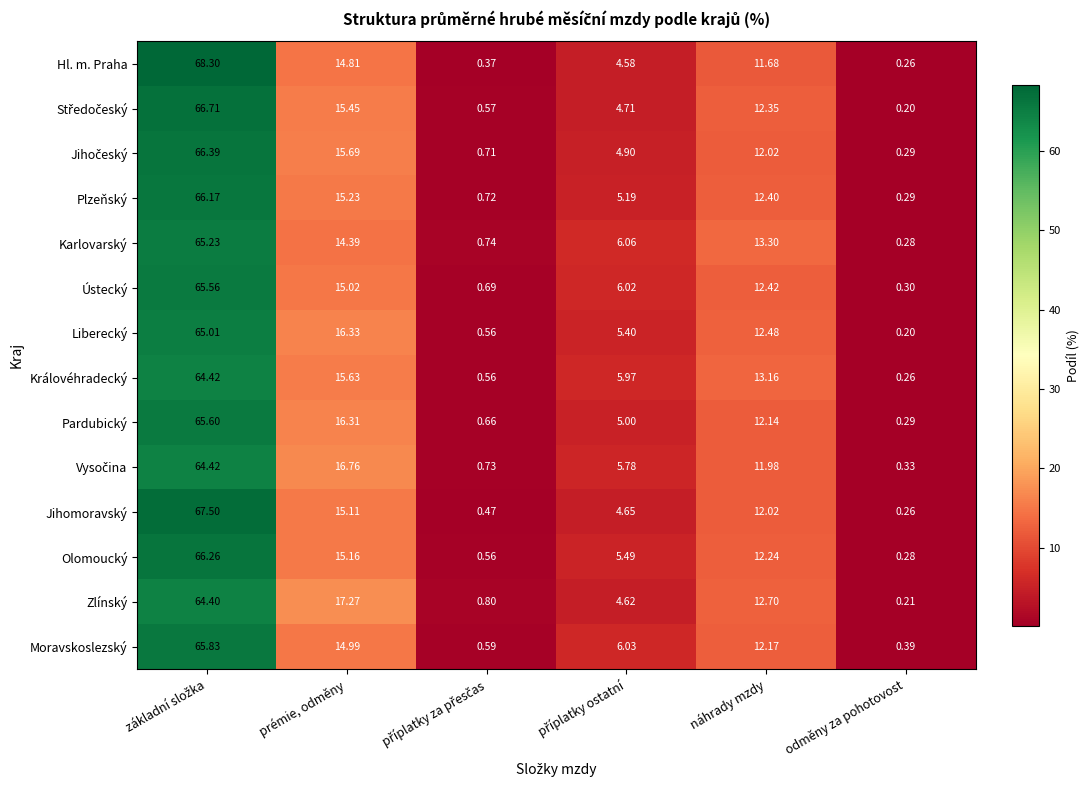

Which category has the lowest value across all series?

odměny za pohotovost